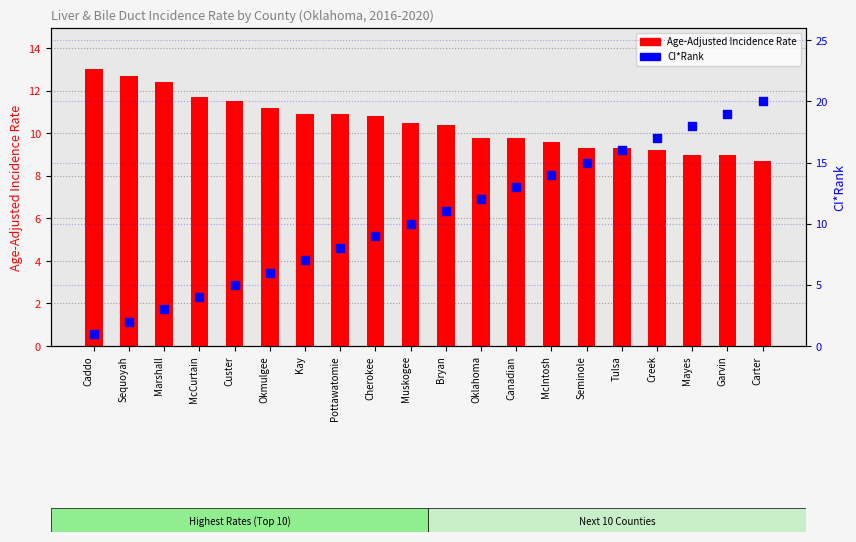

Which series has the widest spread of Y values?

CI*Rank